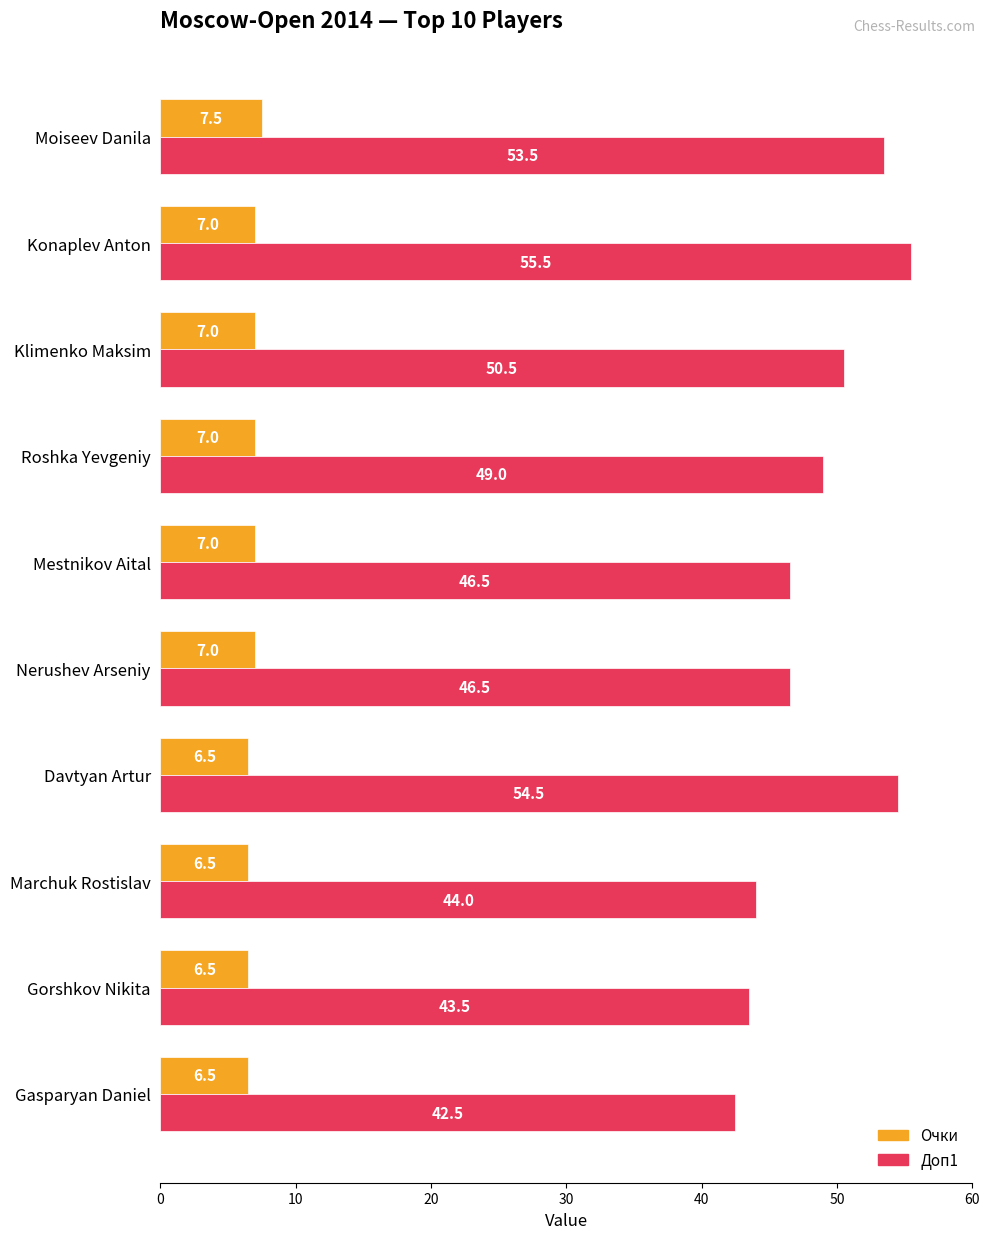

What are all the series names shown in the legend?

Очки, Доп1